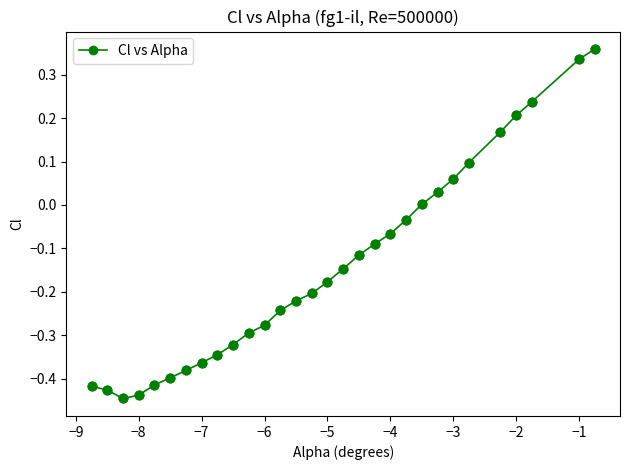

What is the difference between the second highest and minimum values?

0.8